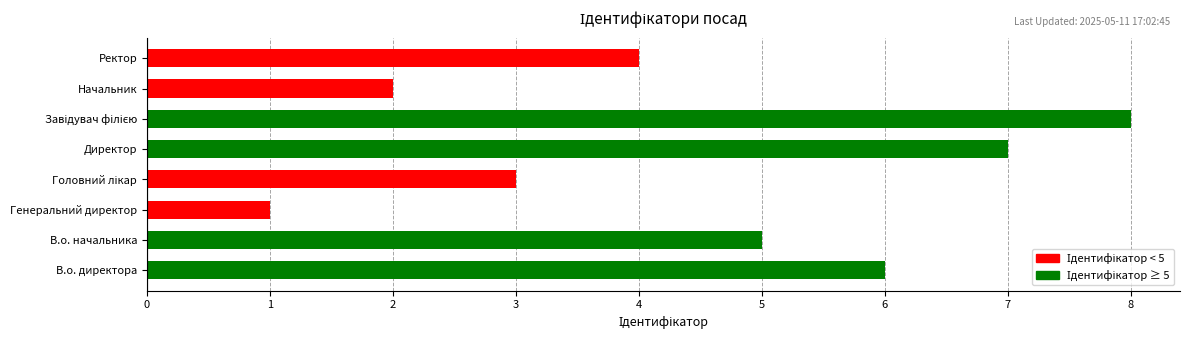

Are the bars grouped side by side (vs. stacked)?

No